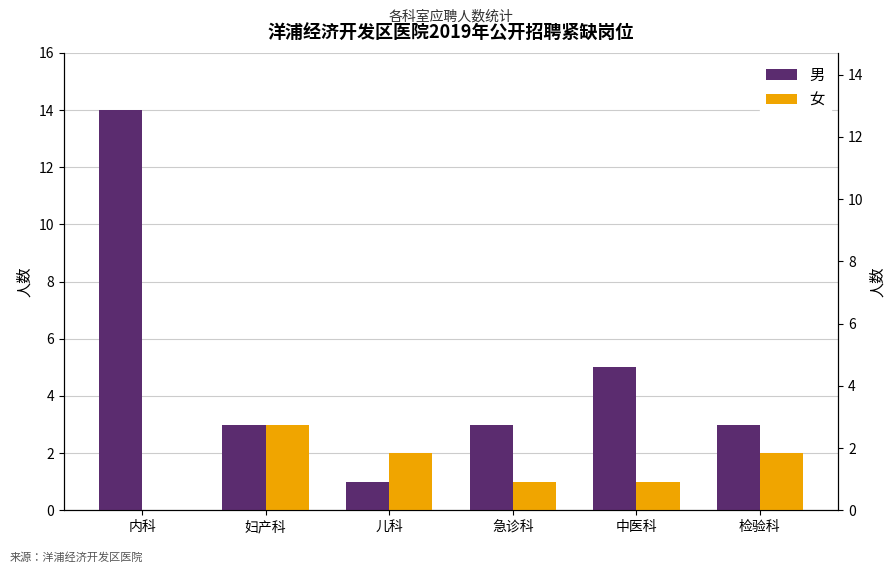

What is the average value of the 女 series?

2